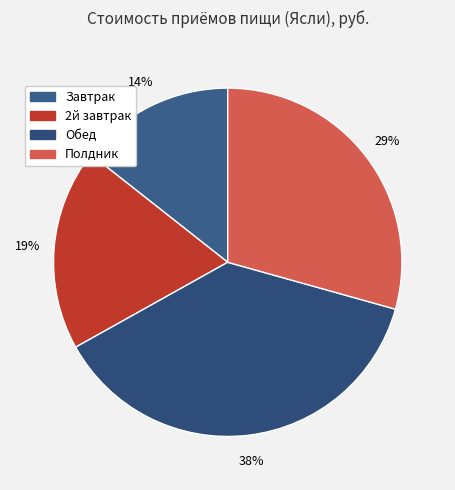

Count the number of slices in the pie.

4